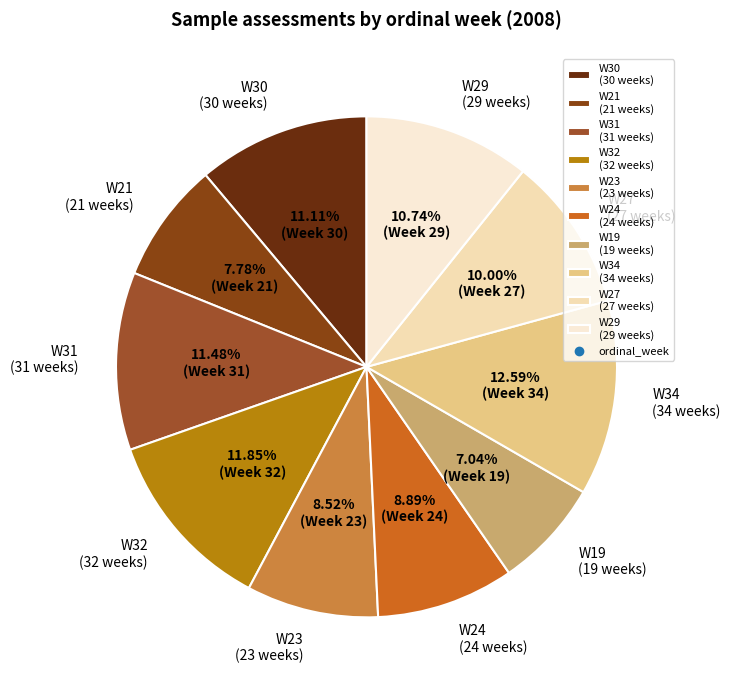

Does W30 account for over 50% of the chart?

No